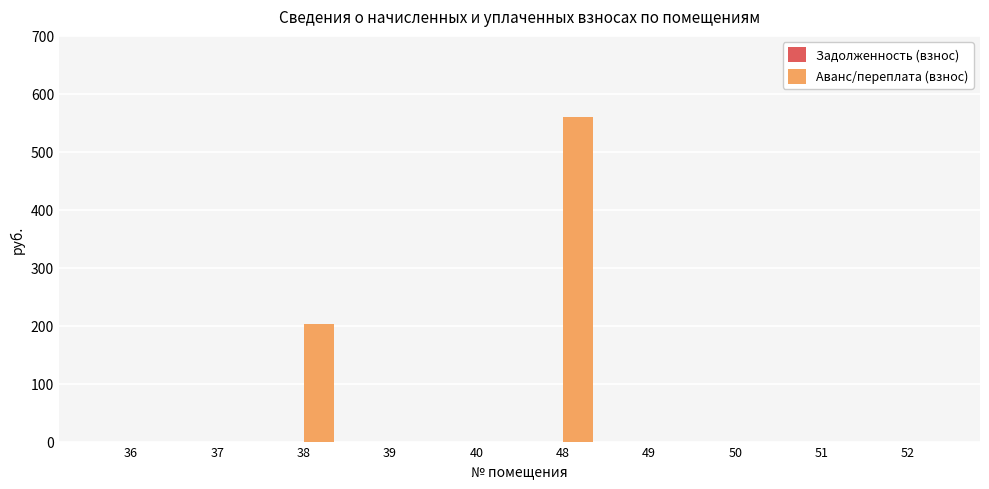

Does the chart contain stacked bars?

No